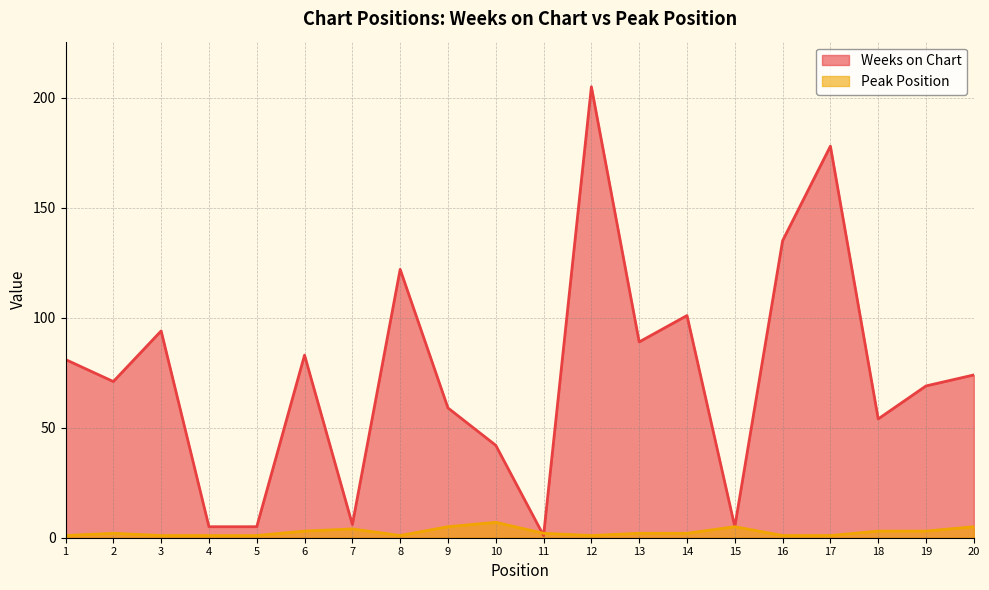

How many categories are shown in the chart?

20